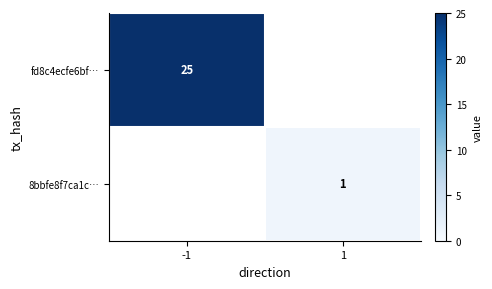

How many series are shown in this chart?

2